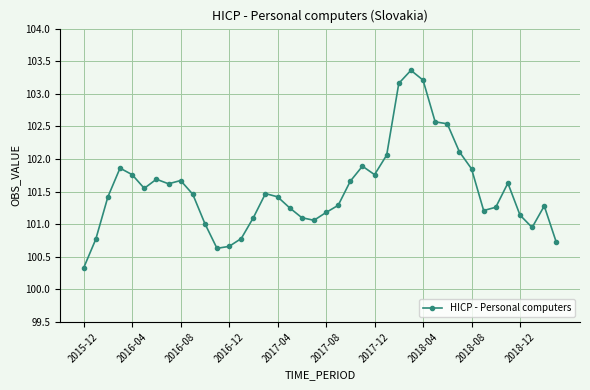

What is the minimum value shown in the chart?

100.3